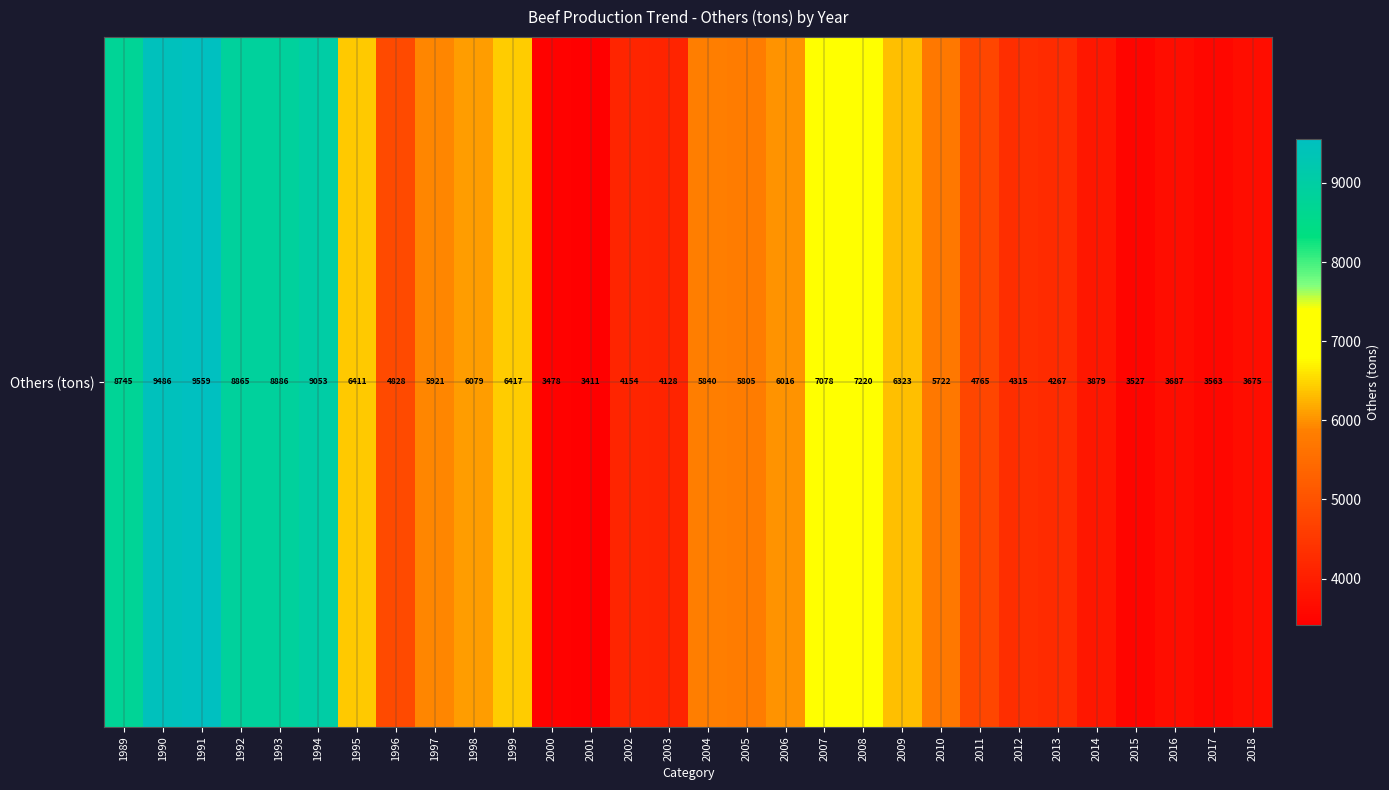

Reading left to right, what are all the values shown in this chart?

1989=8745.1	1990=9486.4	1991=9559.5	1992=8864.9	1993=8886.3	1994=9053.0	1995=6411.1	1996=4828.0	1997=5921.2	1998=6078.7	1999=6417.4	2000=3478.0	2001=3410.6	2002=4153.9	2003=4127.6	2004=5840.4	2005=5804.9	2006=6016.1	2007=7077.8	2008=7220.5	2009=6322.8	2010=5721.9	2011=4765.5	2012=4314.5	2013=4267.1	2014=3879.3	2015=3526.7	2016=3687.5	2017=3563.1	2018=3675.0